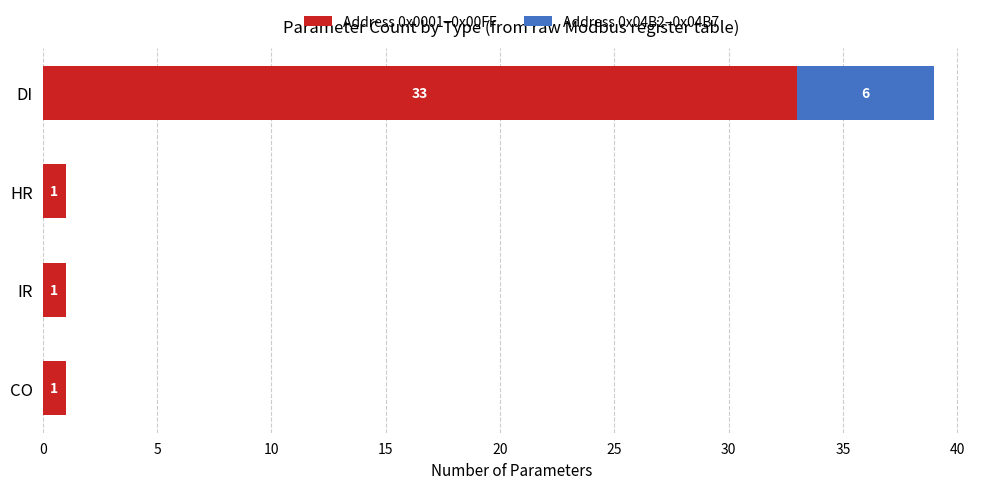

What is the sum of the Address 0x0001–0x00FF values at DI and IR?

34